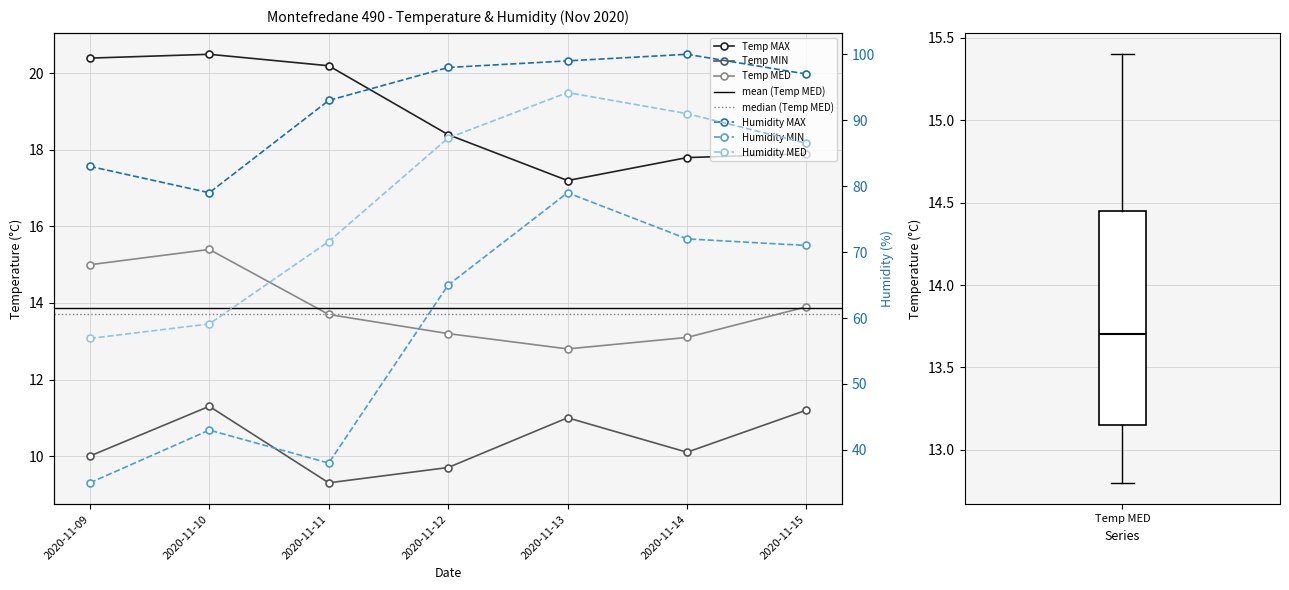

How many lines are shown in the chart?

6